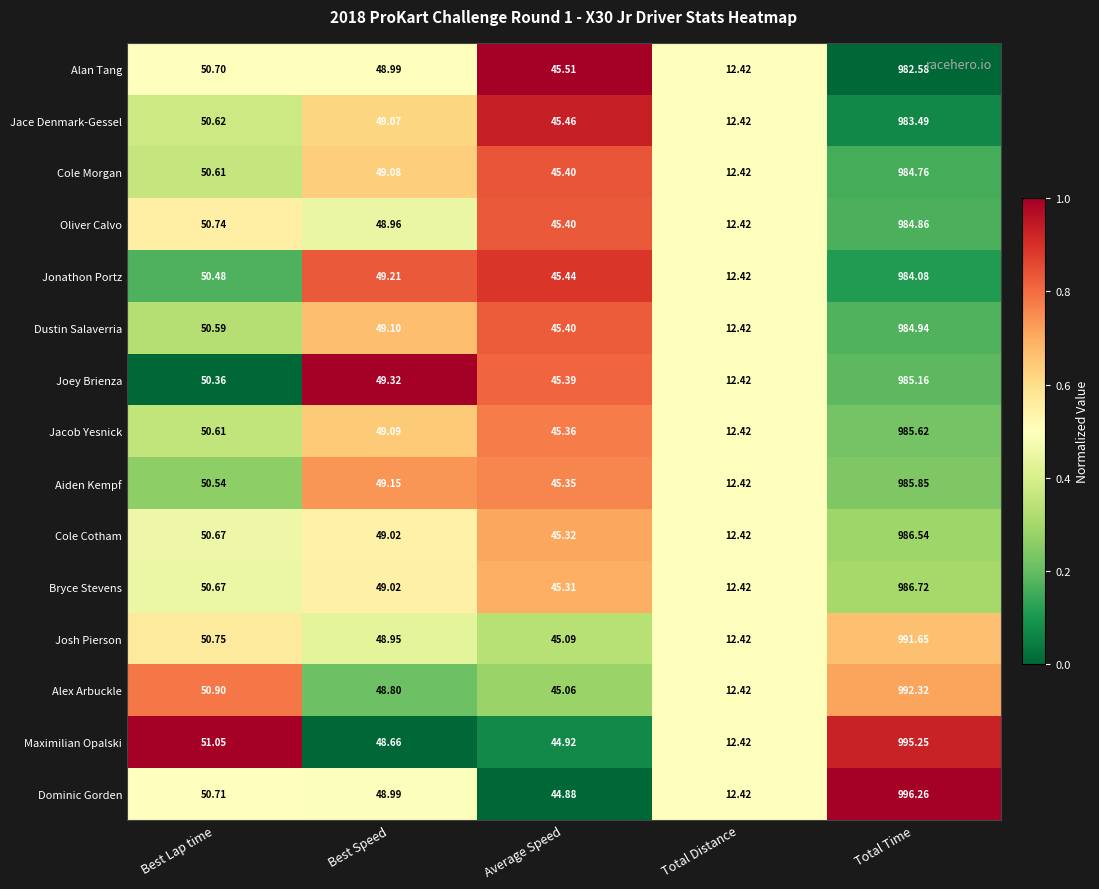

Which label corresponds to the smallest value in the chart?

Total Distance